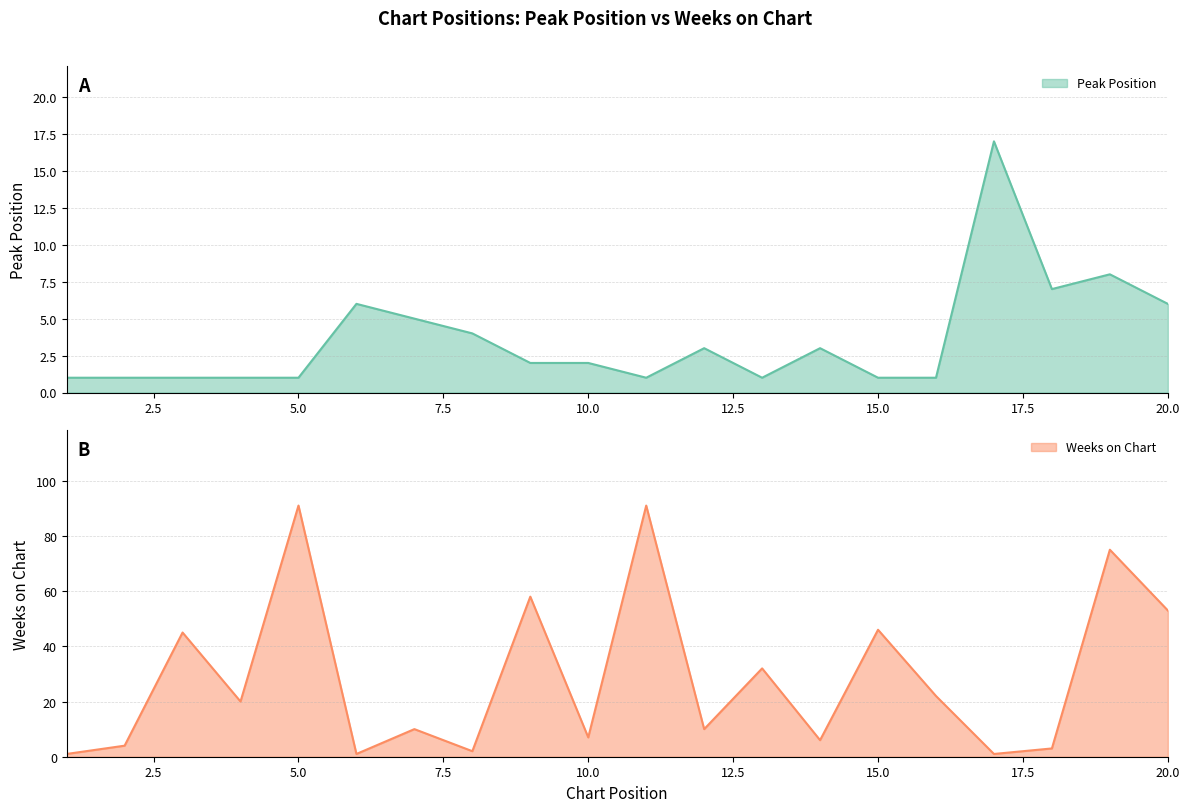

Reading left to right, extract all data points from this chart.

Peak Position: 1=1	2=1	3=1	4=1	5=1	6=6	7=5	8=4	9=2	10=2	11=1	12=3	13=1	14=3	15=1	16=1	17=17	18=7	19=8	20=6
Weeks on Chart: 1=1	2=4	3=45	4=20	5=91	6=1	7=10	8=2	9=58	10=7	11=91	12=10	13=32	14=6	15=46	16=22	17=1	18=3	19=75	20=53